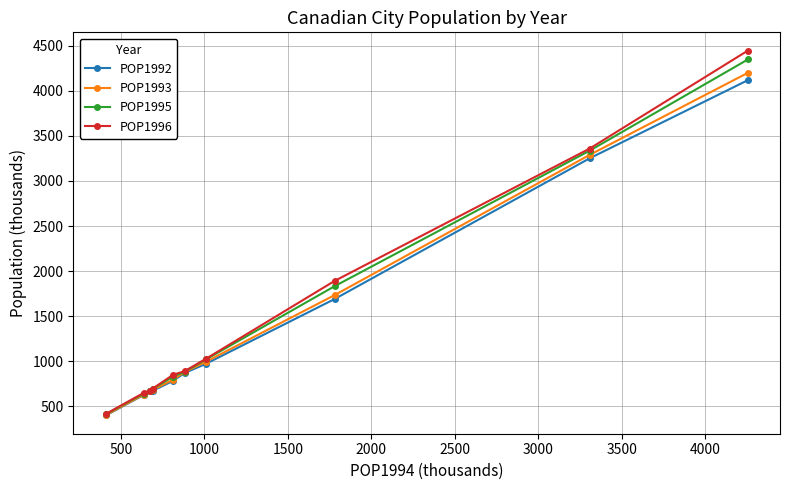

What is the maximum value for POP1996?

4444.7